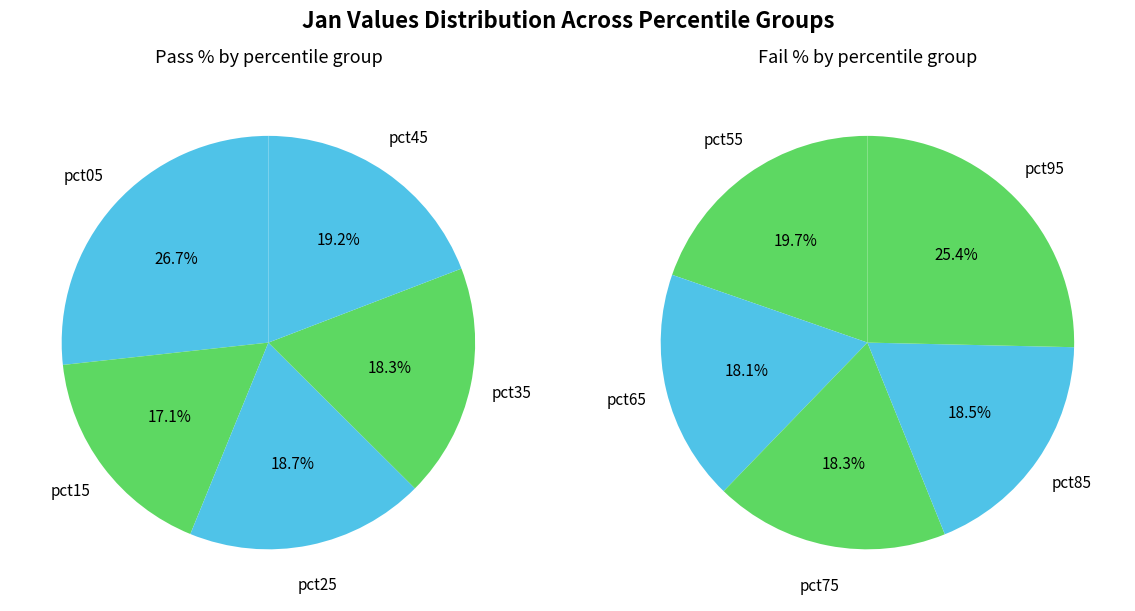

Which category has the smallest portion of the pie?

pct15